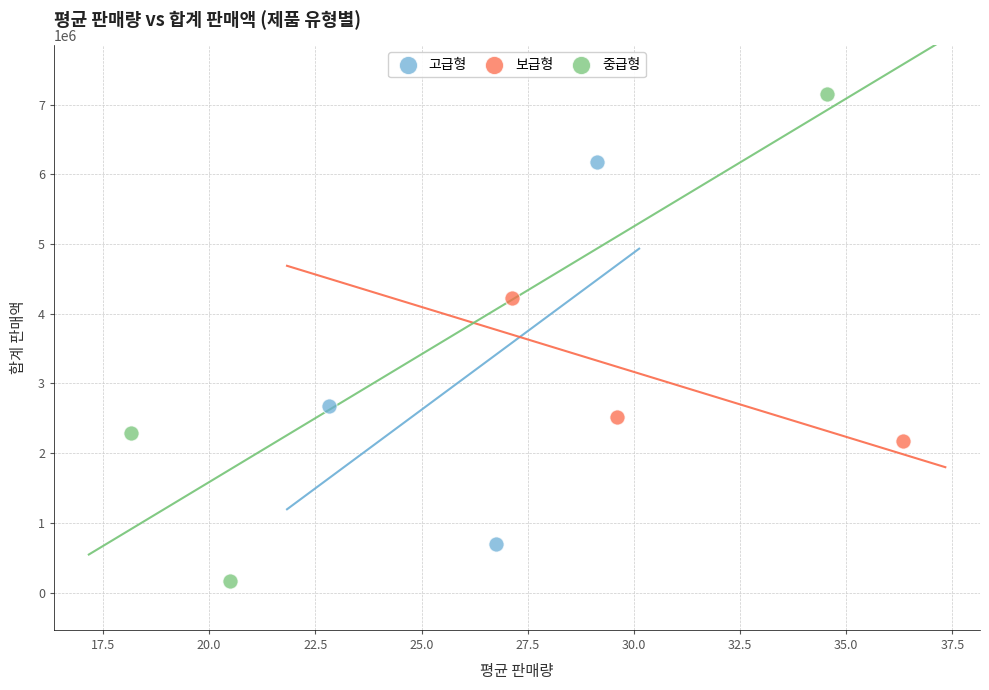

What are all the series names shown in the legend?

고급형, 보급형, 중급형